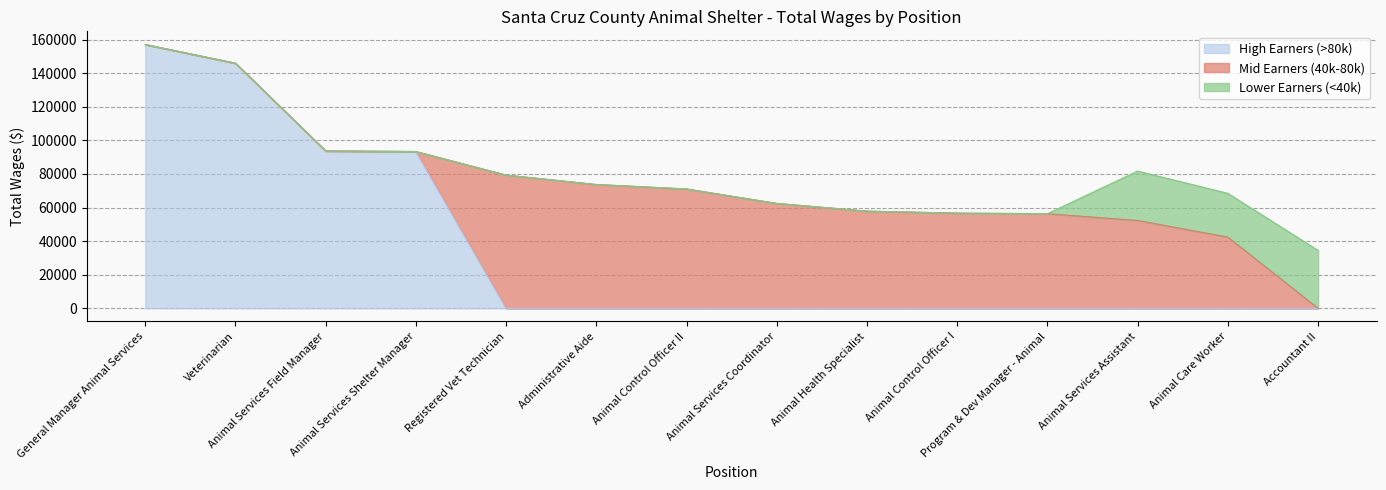

Does the chart have visible grid lines?

Yes